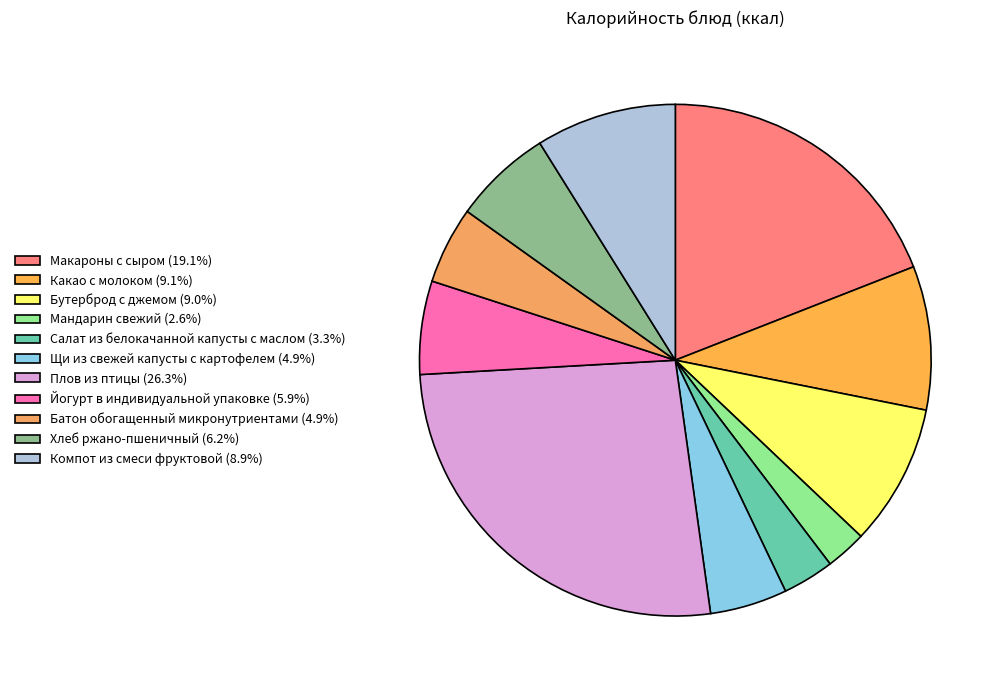

Rank the categories by value from highest to lowest.

Плов из птицы, Макароны с сыром, Какао с молоком, Бутерброд с джемом, Компот из смеси фруктовой, Хлеб ржано-пшеничный, Йогурт в индивидуальной упаковке, Щи из свежей капусты с картофелем, Батон обогащенный микронутриентами, Салат из белокачанной капусты с маслом, Мандарин свежий